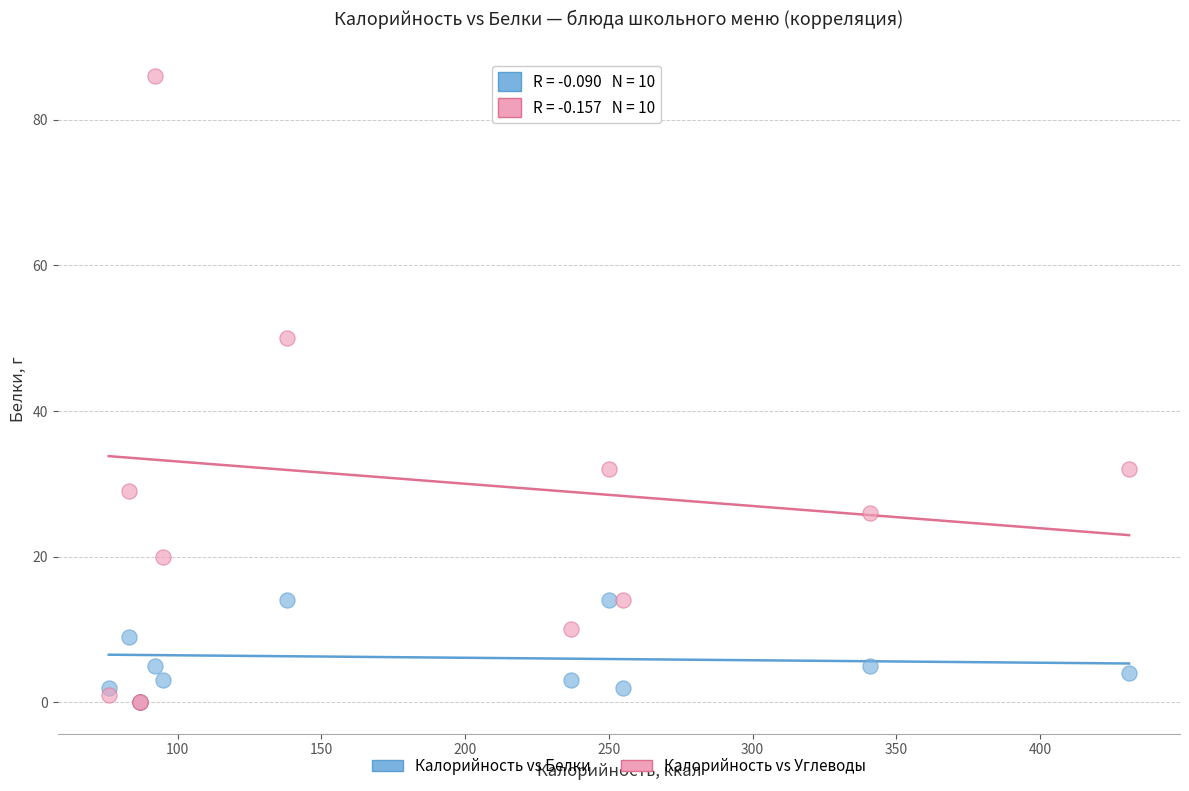

Which series has the widest spread of Y values?

Калорийность vs Углеводы